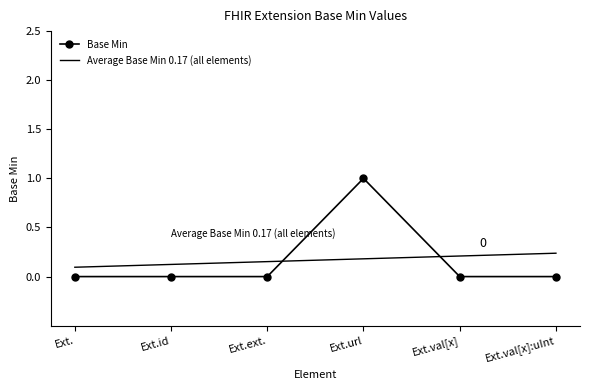

True or false: the data has more than 2 interior local peaks.

False